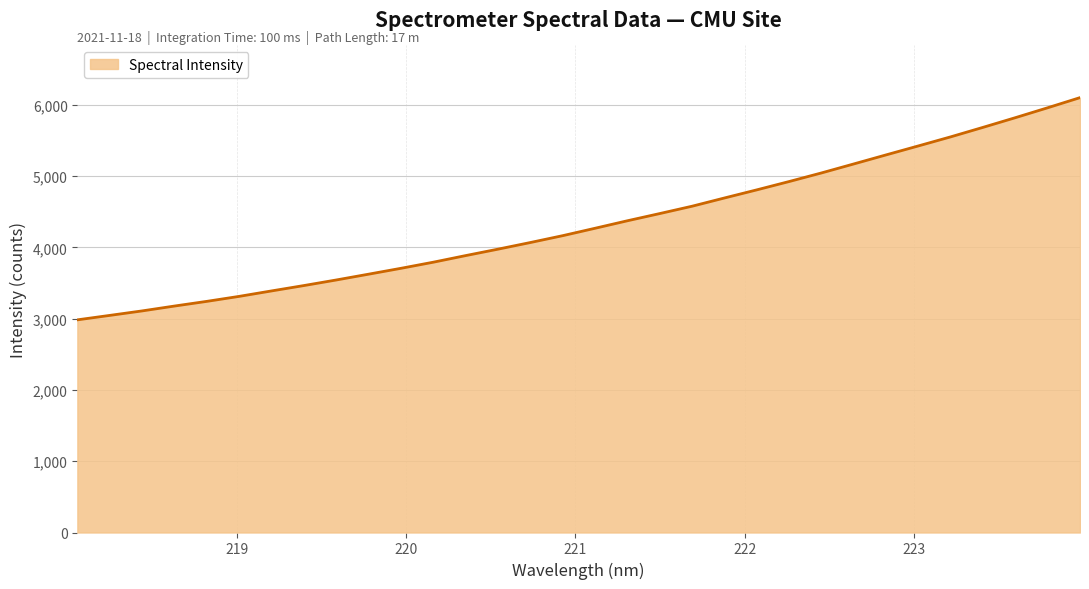

True or false: the data has more than 0 interior local peaks.

False